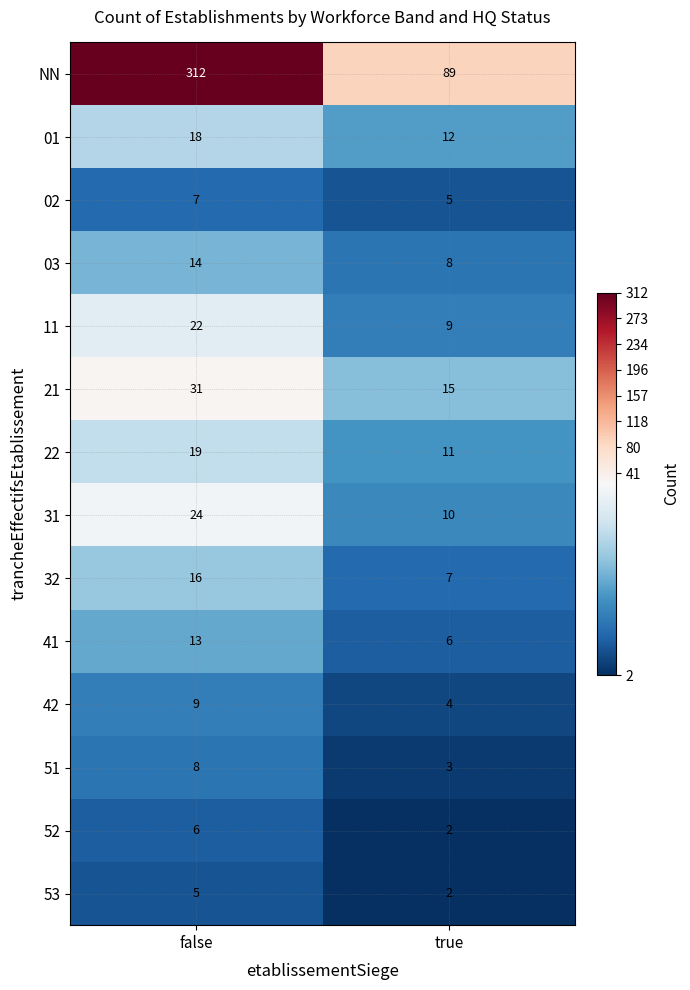

Rank the series by their maximum value, from highest to lowest.

NN, 21, 31, 11, 22, 01, 32, 03, 41, 42, 51, 02, 52, 53